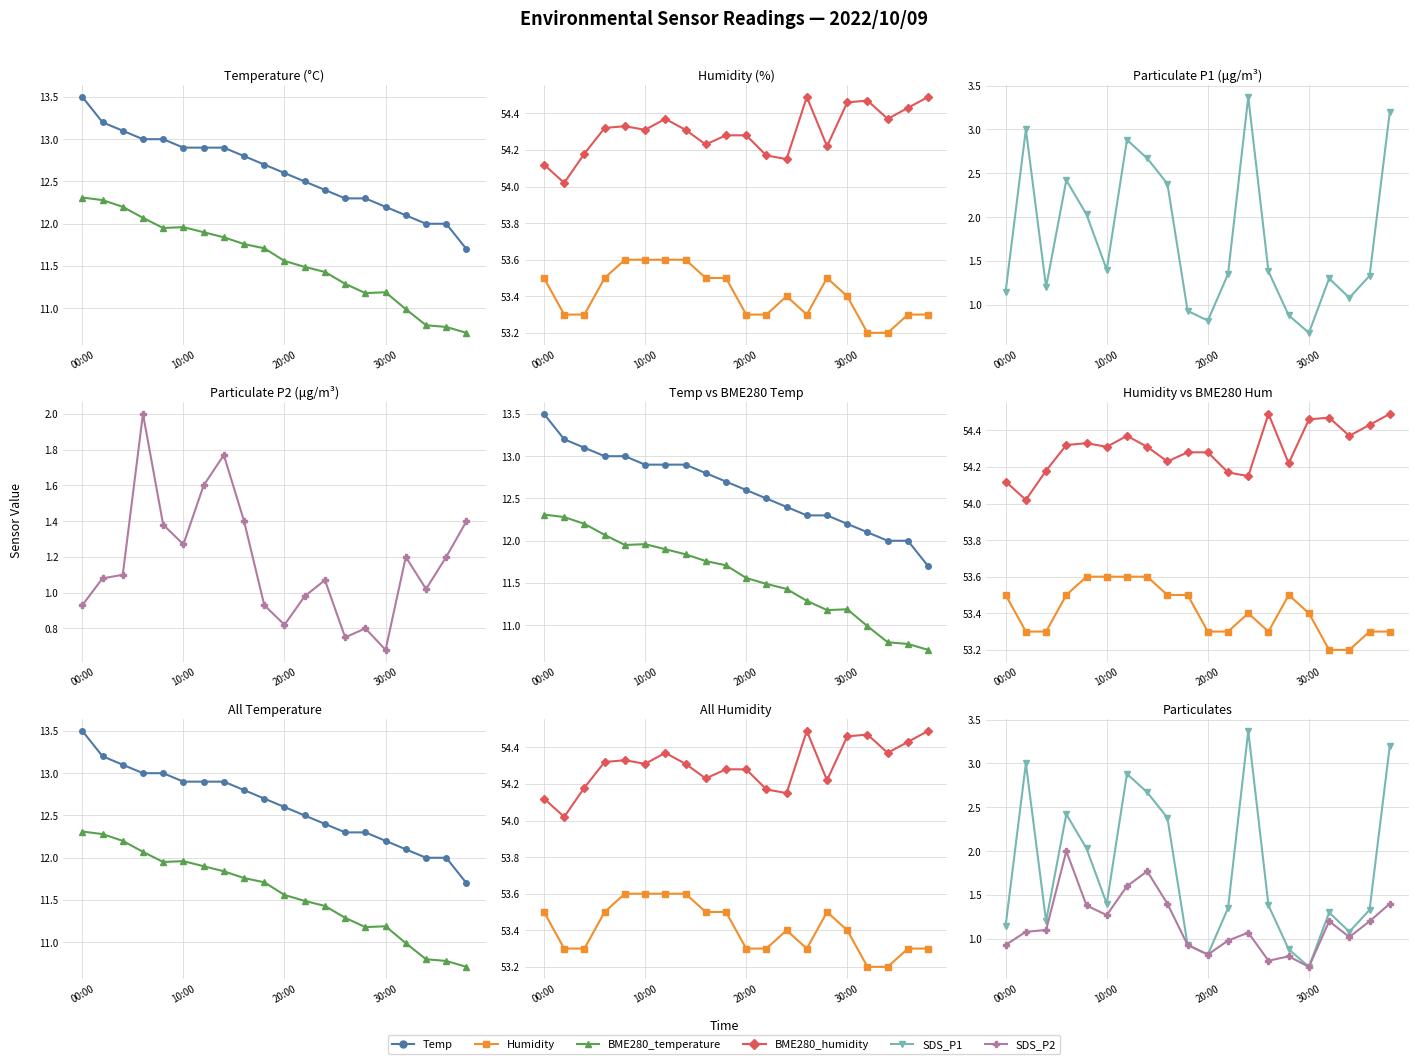

Does the chart have visible grid lines?

Yes